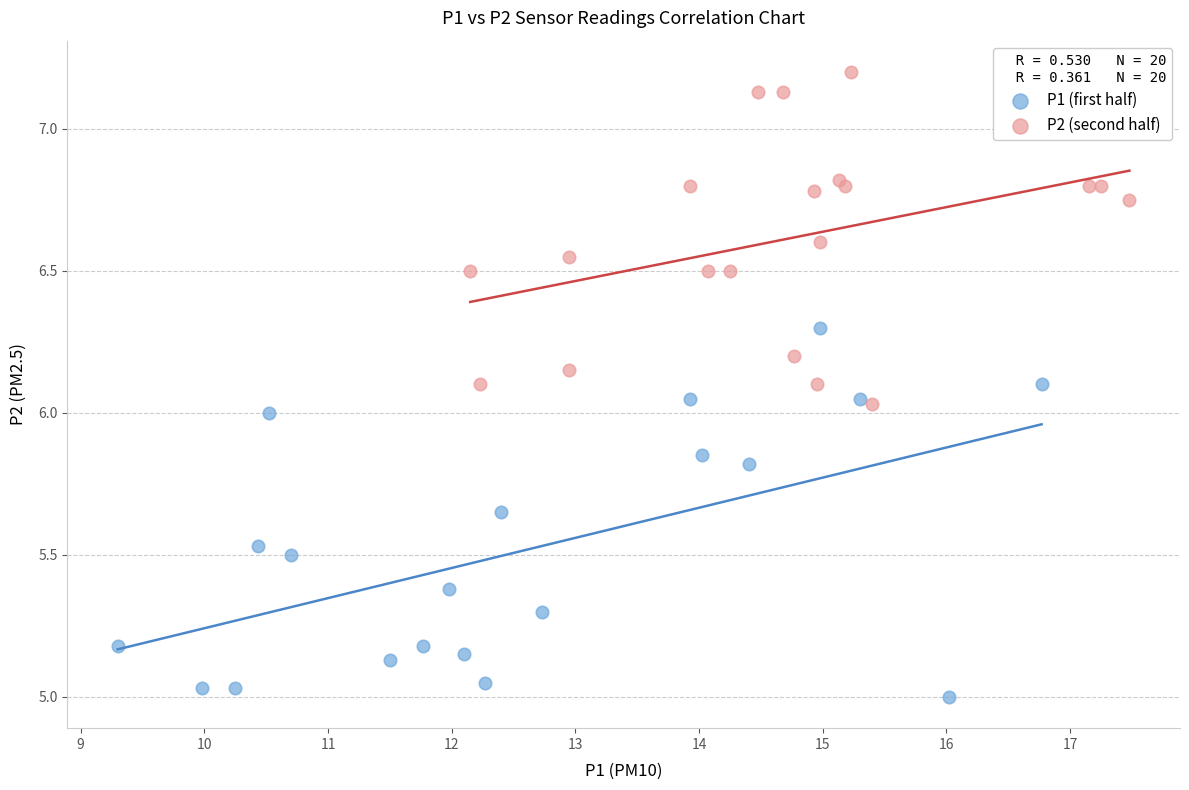

Which series has the largest Y range (max minus min)?

P1 (first half)